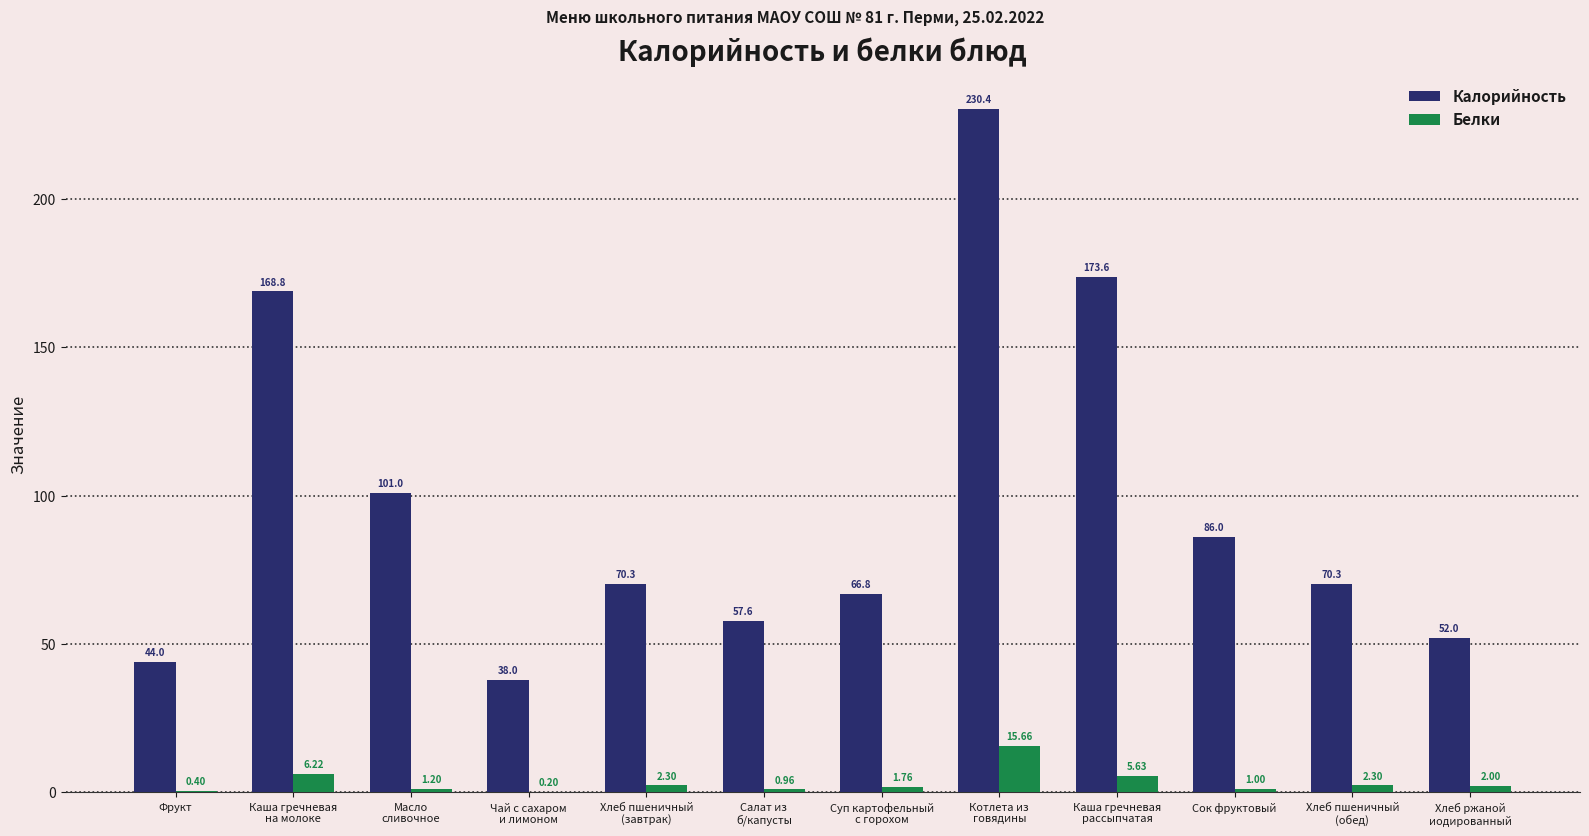

How many data points does each series have?

12